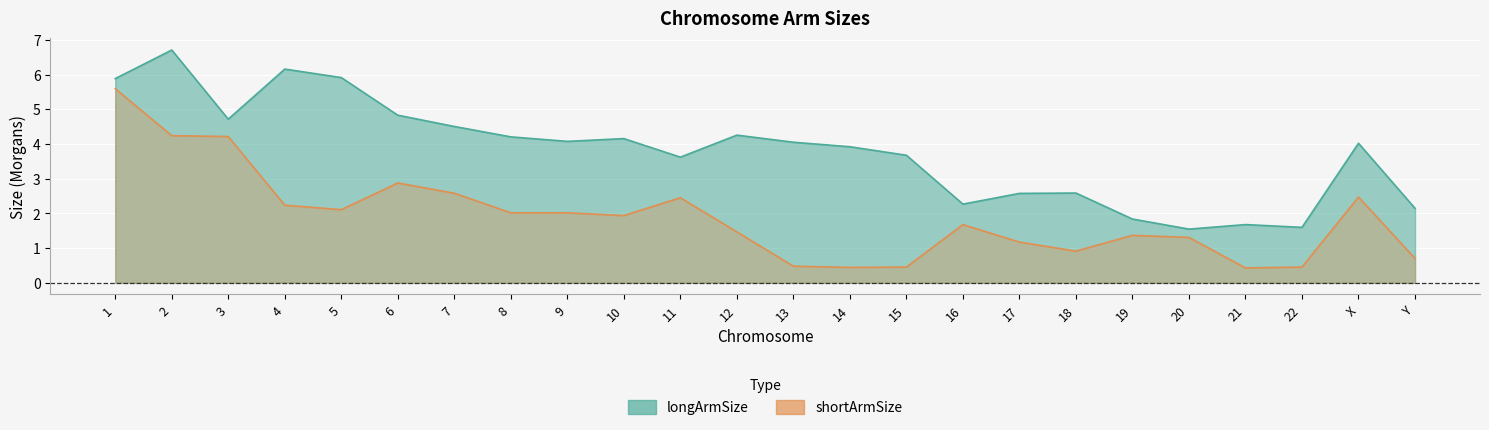

True or false: shortArmSize has more than 2 interior local peaks.

True